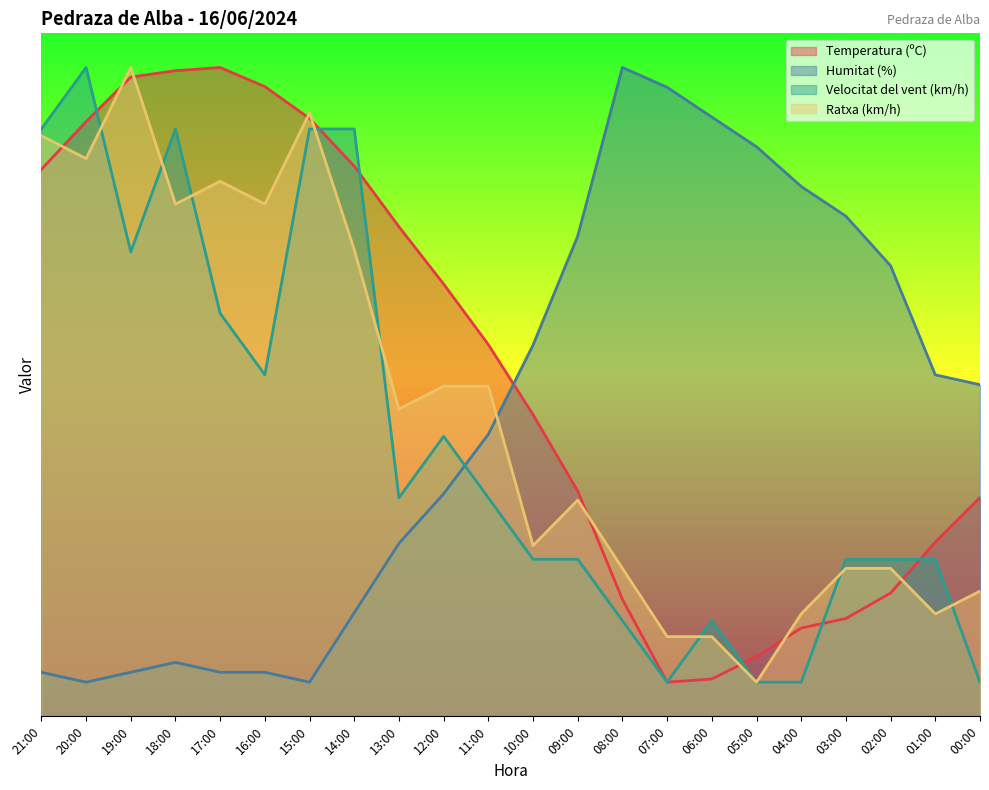

How many Velocitat del vent (km/h) values are between 14 and 68?

13